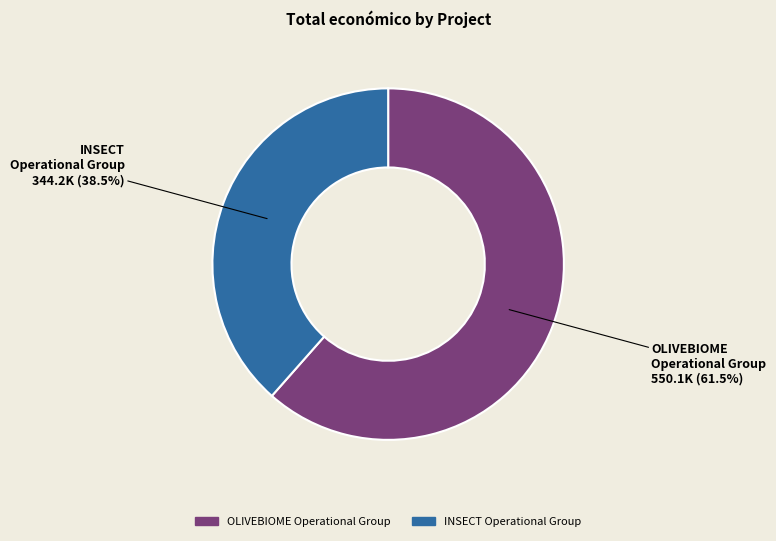

How many segments does this pie chart have?

2